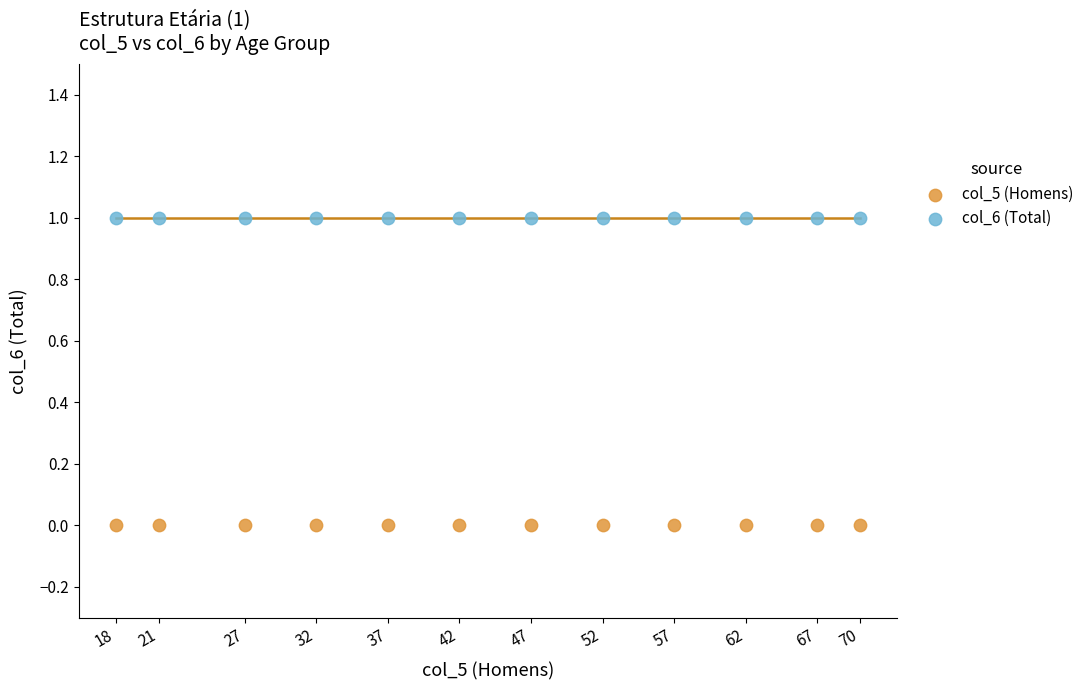

Which series reaches the minimum Y coordinate?

col_5 (Homens)